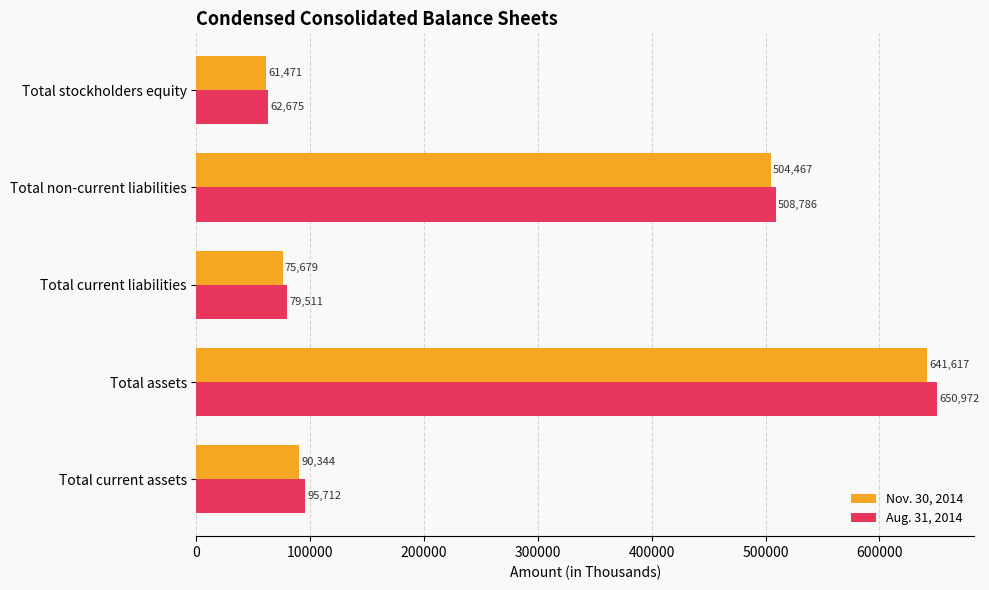

What are all the series names shown in the legend?

Nov. 30, 2014, Aug. 31, 2014